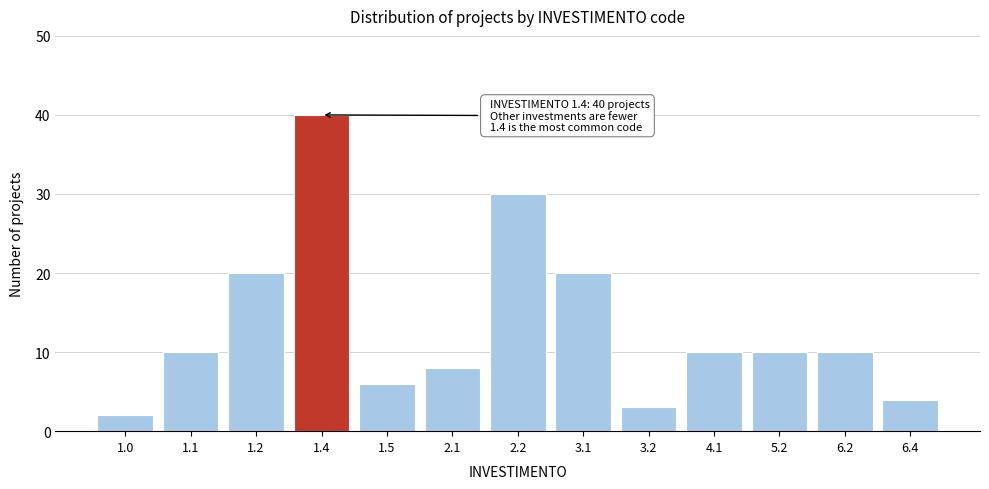

Reading right to left, extract all data points from this chart.

4	10	10	10	3	20	30	8	6	40	20	10	2